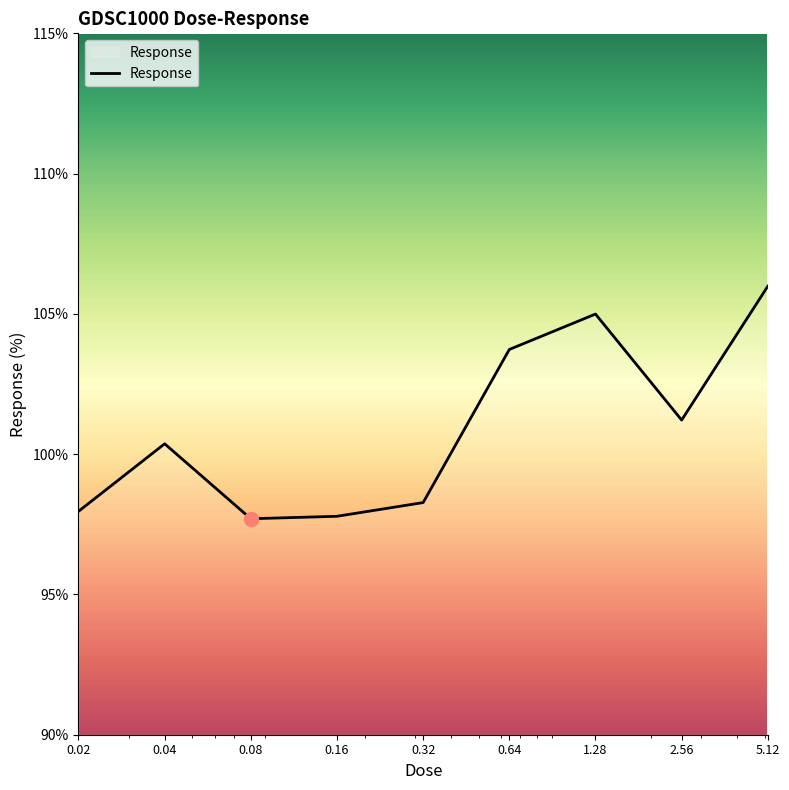

What is the maximum value shown in the chart?

106.0